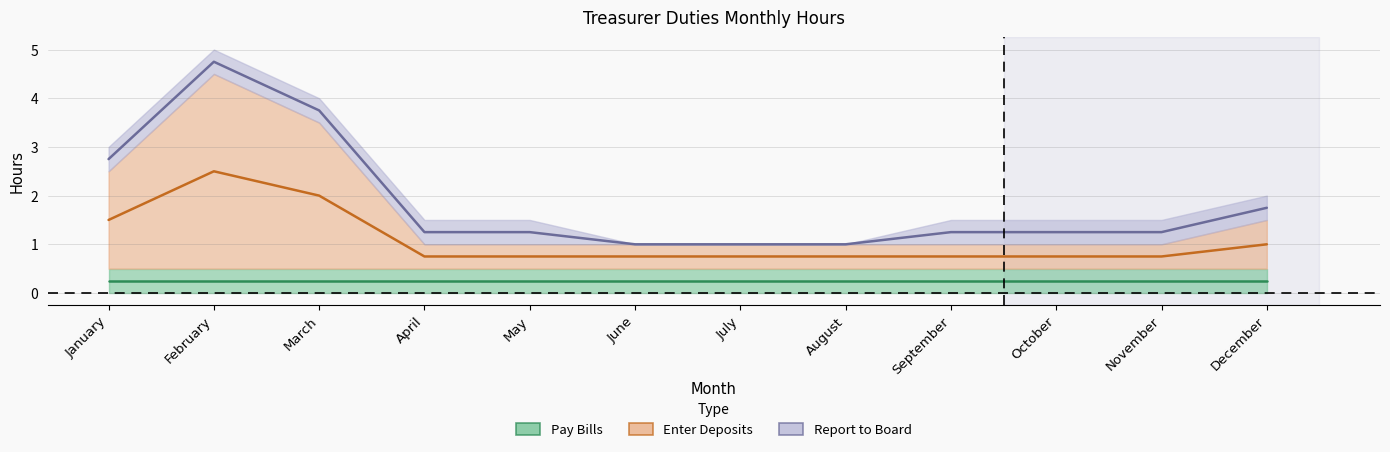

Which category has the lowest value in the Report to Board series?

June